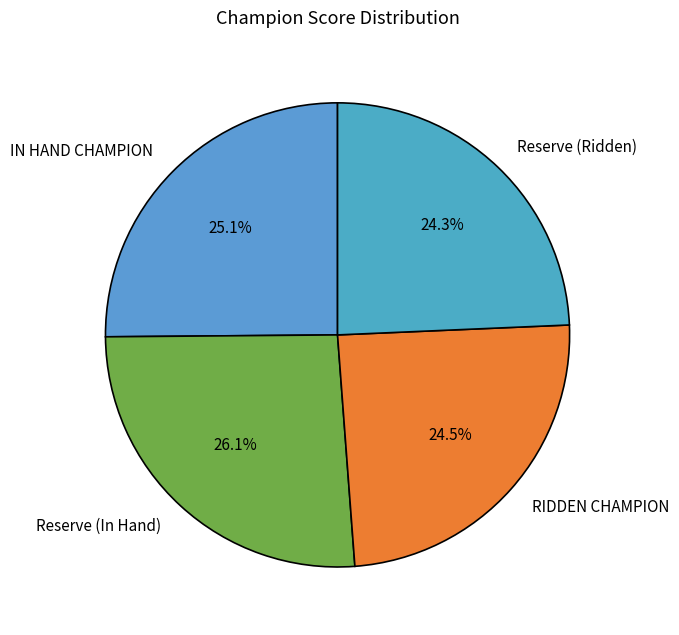

Do Reserve (In Hand) and RIDDEN CHAMPION together represent more than half of the pie?

Yes